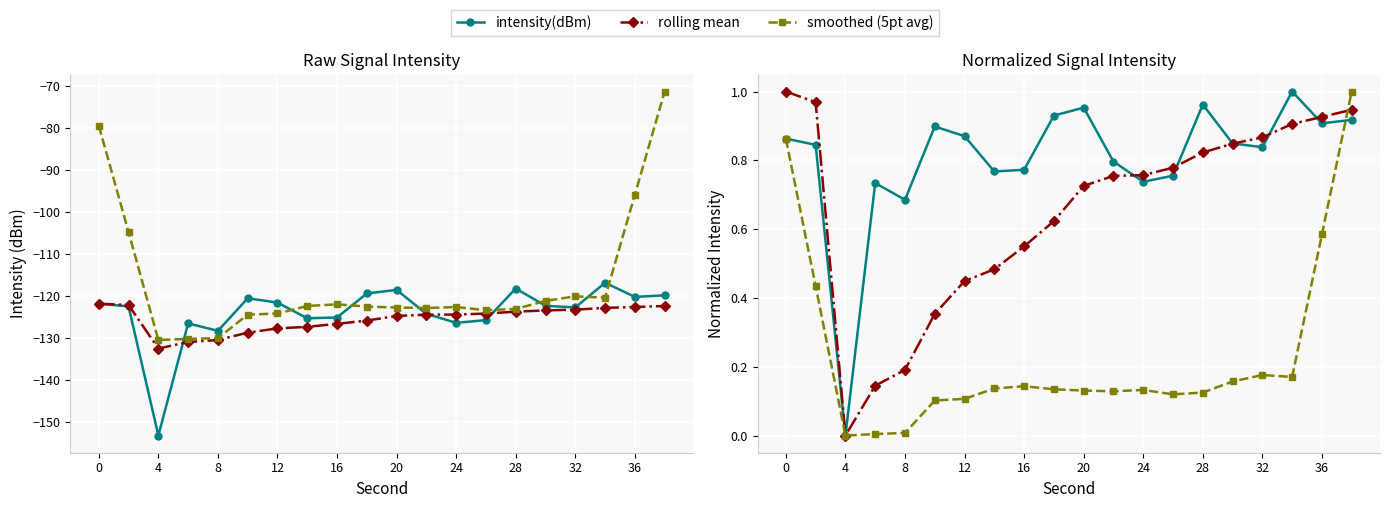

How many lines are shown in the chart?

6